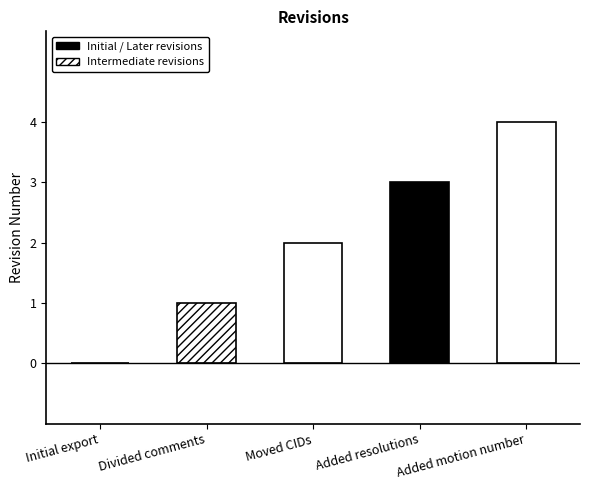

The chart shows a value of 1 at Initial export. True or false?

False